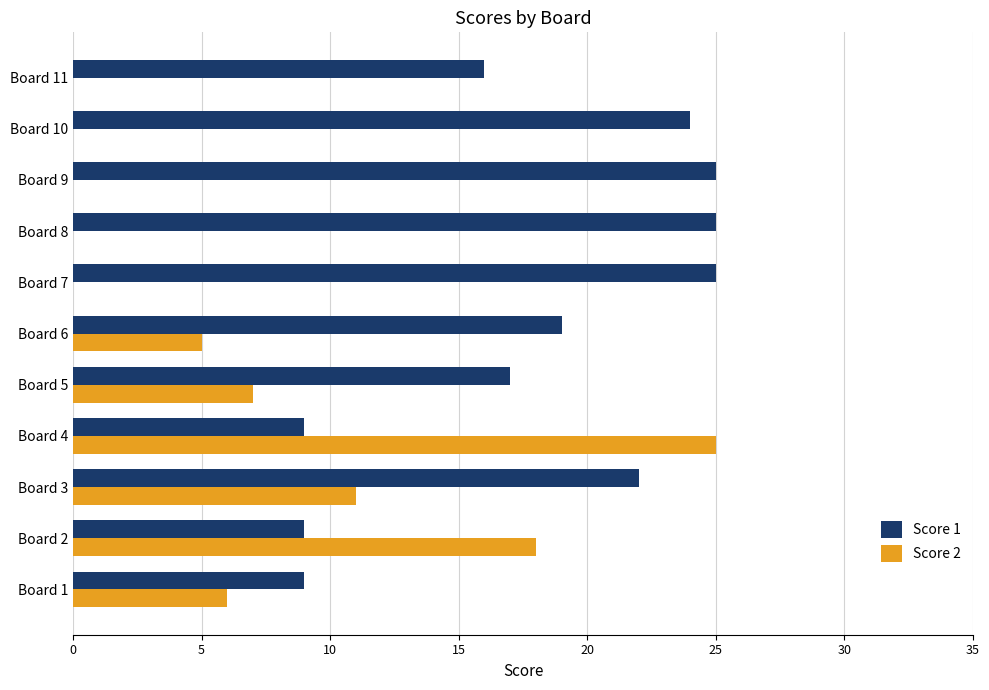

What is the average value of the Score 2 series?

7